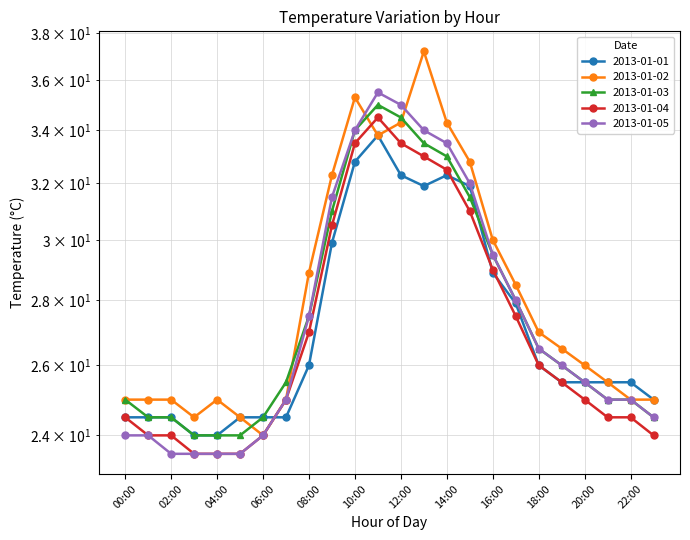

What is the sum of all 2013-01-03 values?

666.0